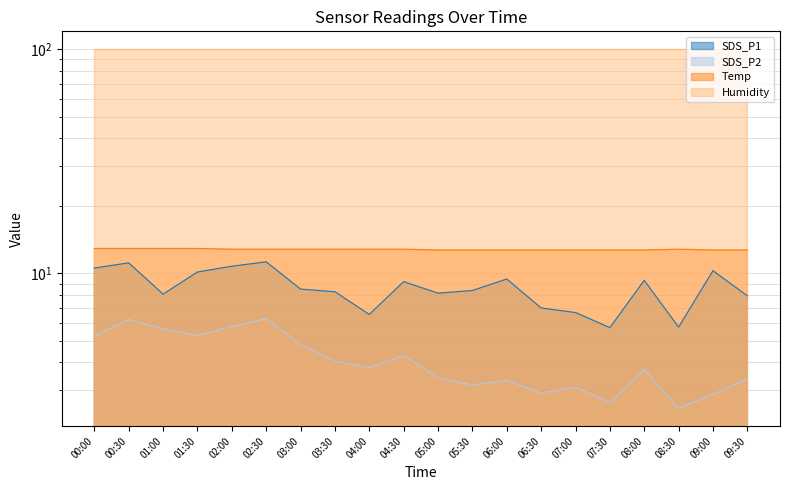

The value of Temp at 06:30 is 22.3. True or false?

False